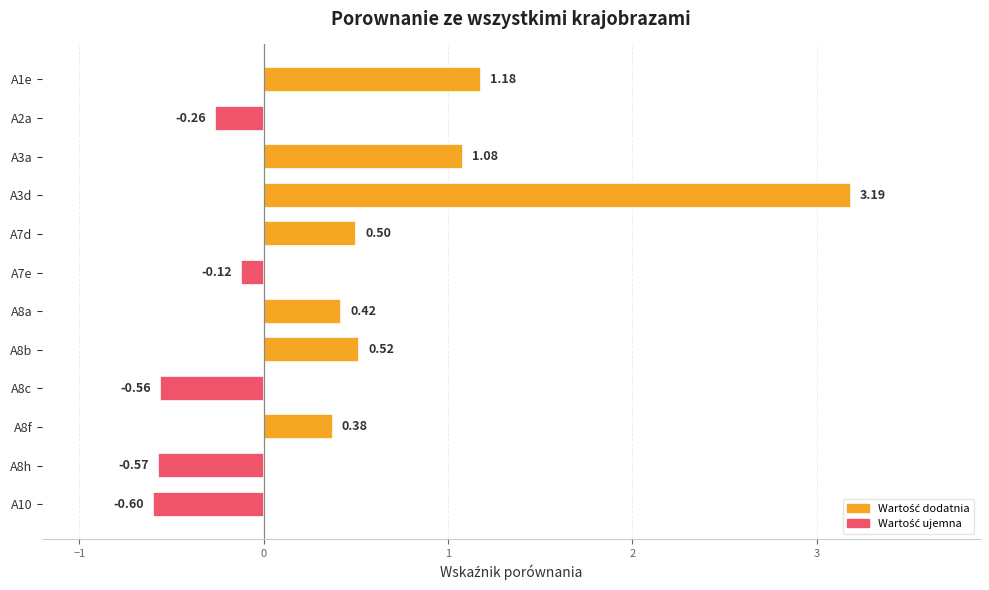

What is the smallest value displayed?

-0.6